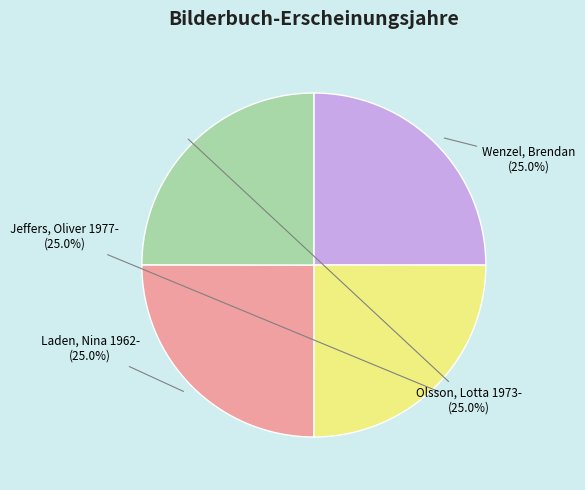

Is there a majority slice in this chart?

No